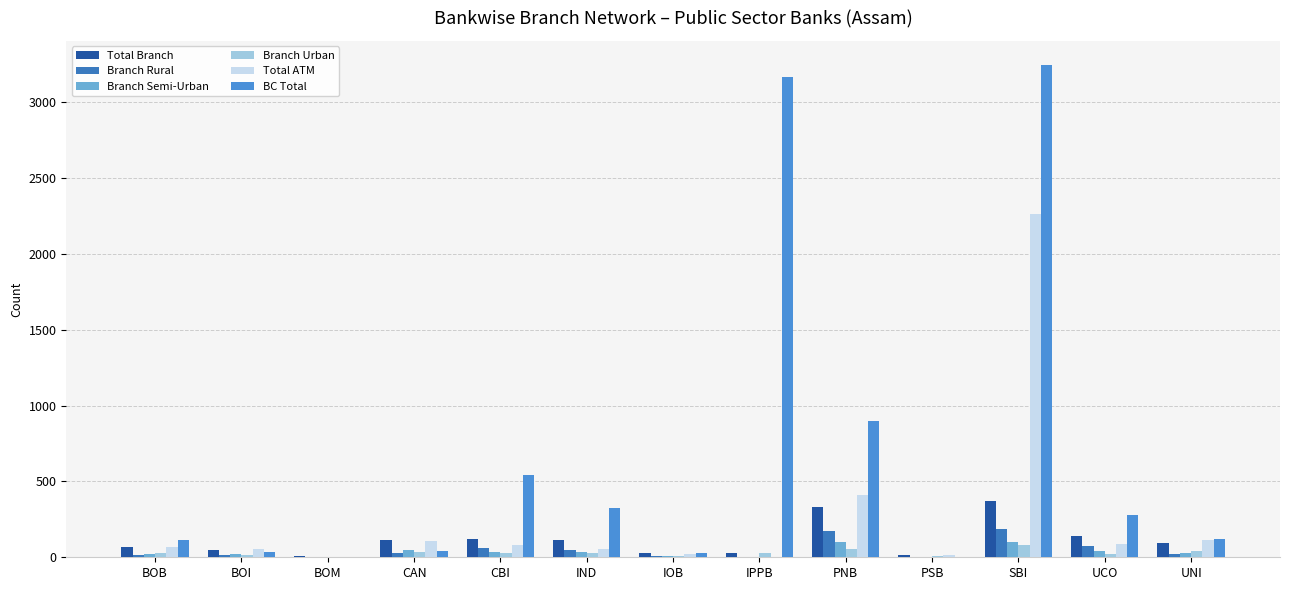

Which label corresponds to the largest value in the chart?

SBI